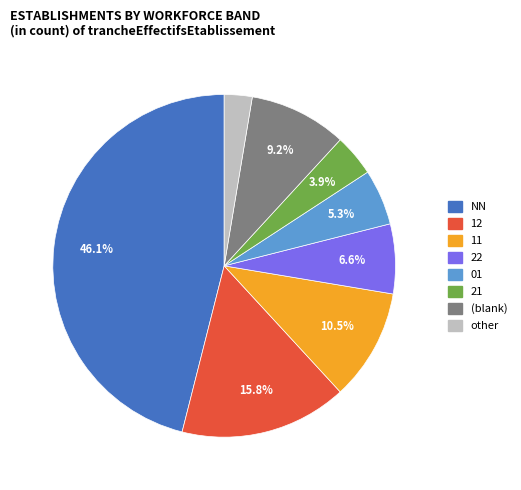

How many segments does this pie chart have?

8